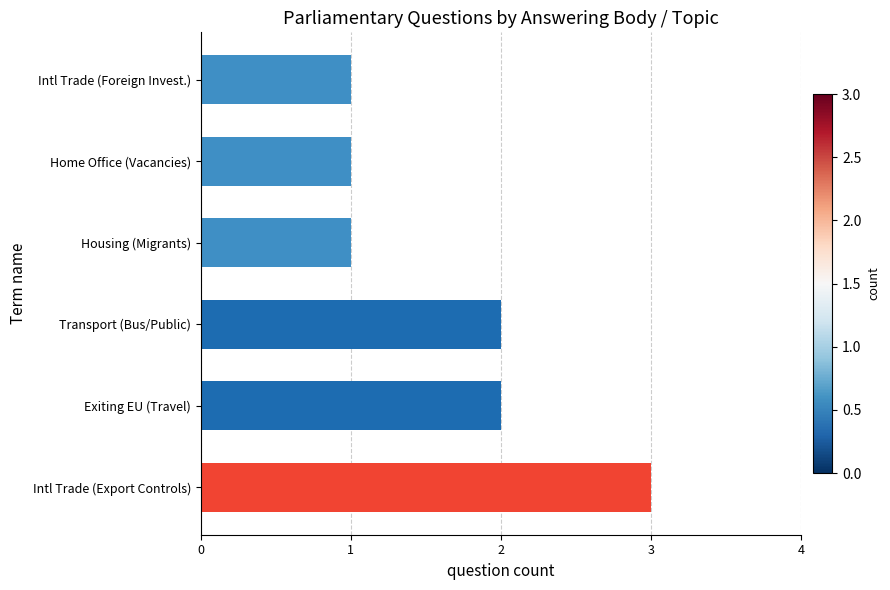

What is the difference between the second highest and minimum values?

1